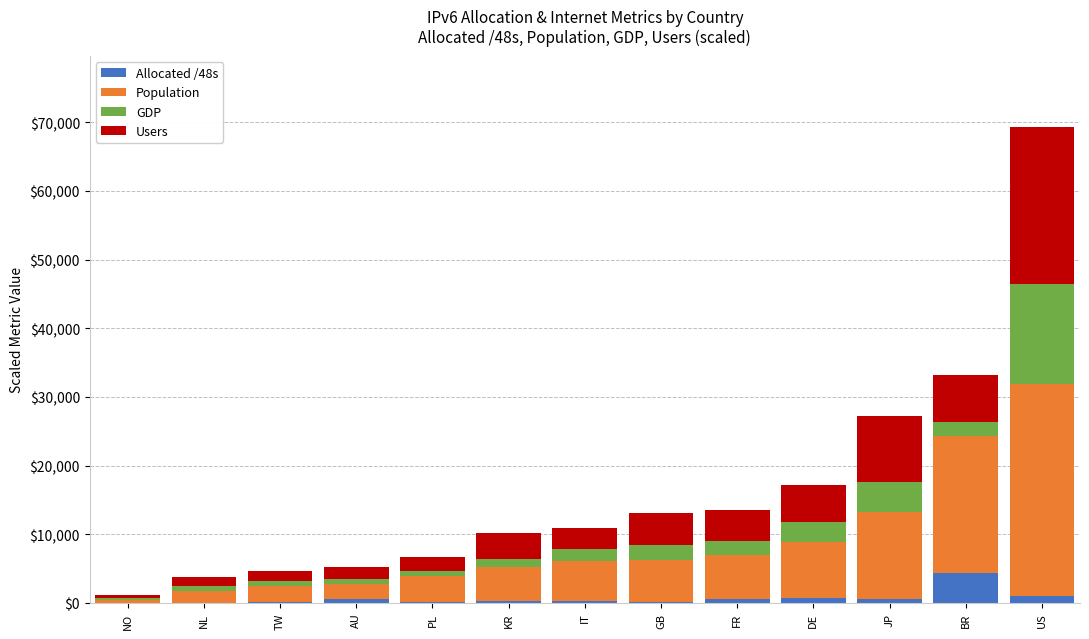

What is the sum of all Allocated /48s values?

8627.0